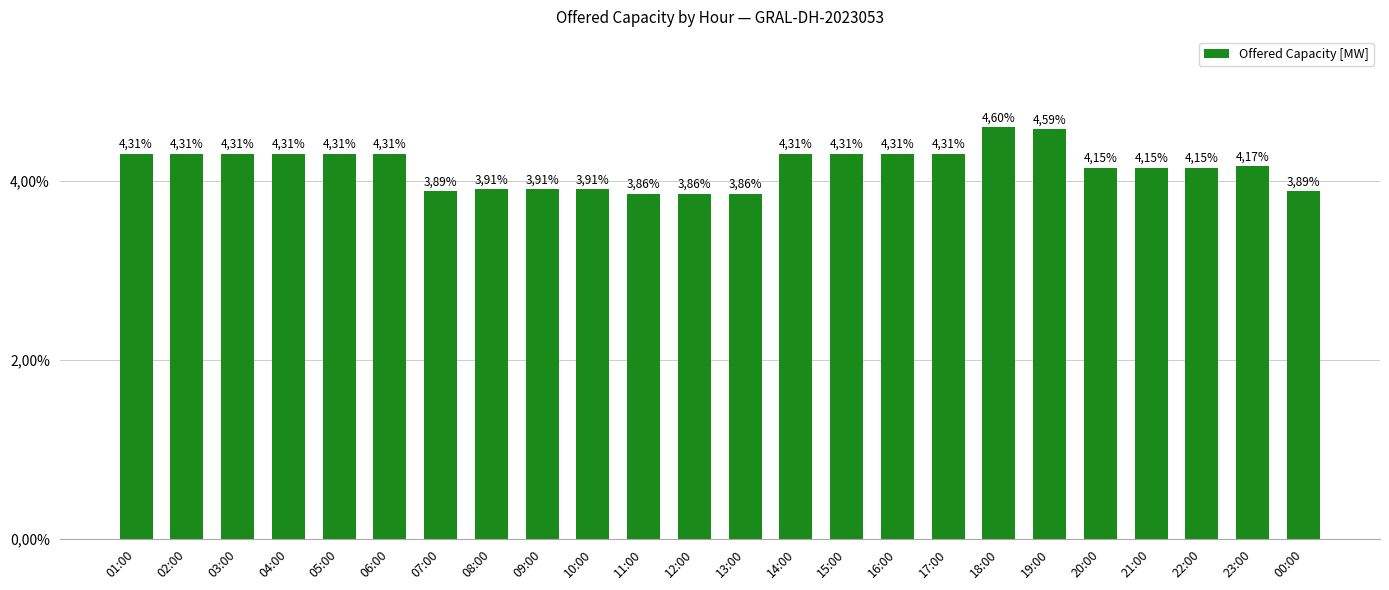

Reading left to right, extract all data points from this chart.

01:00=0.0	02:00=0.0	03:00=0.0	04:00=0.0	05:00=0.0	06:00=0.0	07:00=0.0	08:00=0.0	09:00=0.0	10:00=0.0	11:00=0.0	12:00=0.0	13:00=0.0	14:00=0.0	15:00=0.0	16:00=0.0	17:00=0.0	18:00=0.0	19:00=0.0	20:00=0.0	21:00=0.0	22:00=0.0	23:00=0.0	00:00=0.0